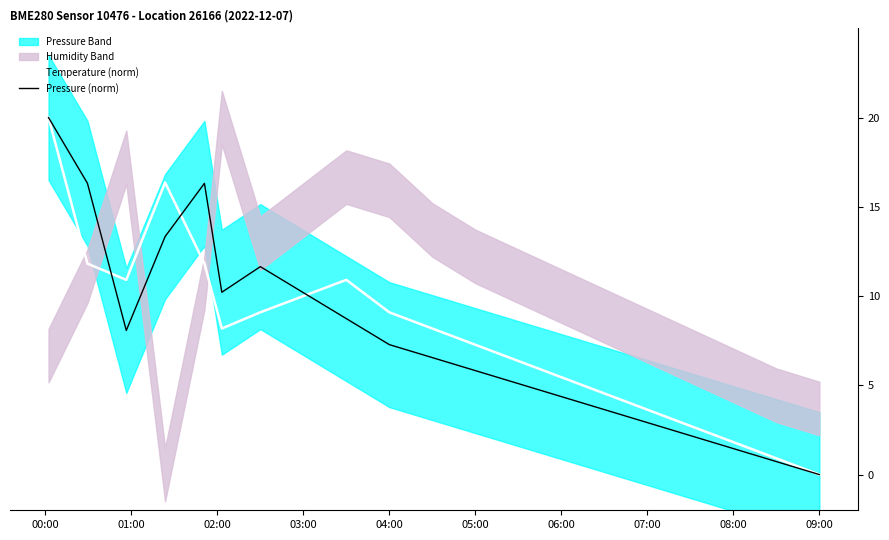

Is this an area chart (filled region under the line)?

No